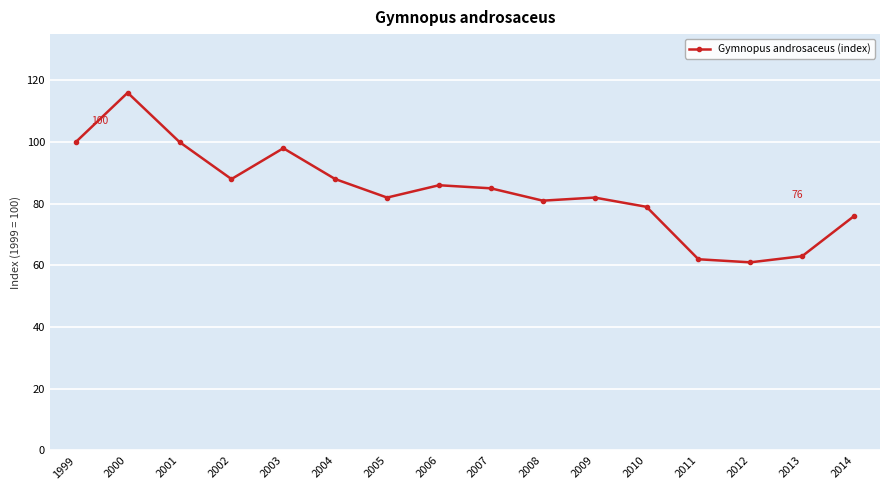

What is the value of the 11th point from the left?

82